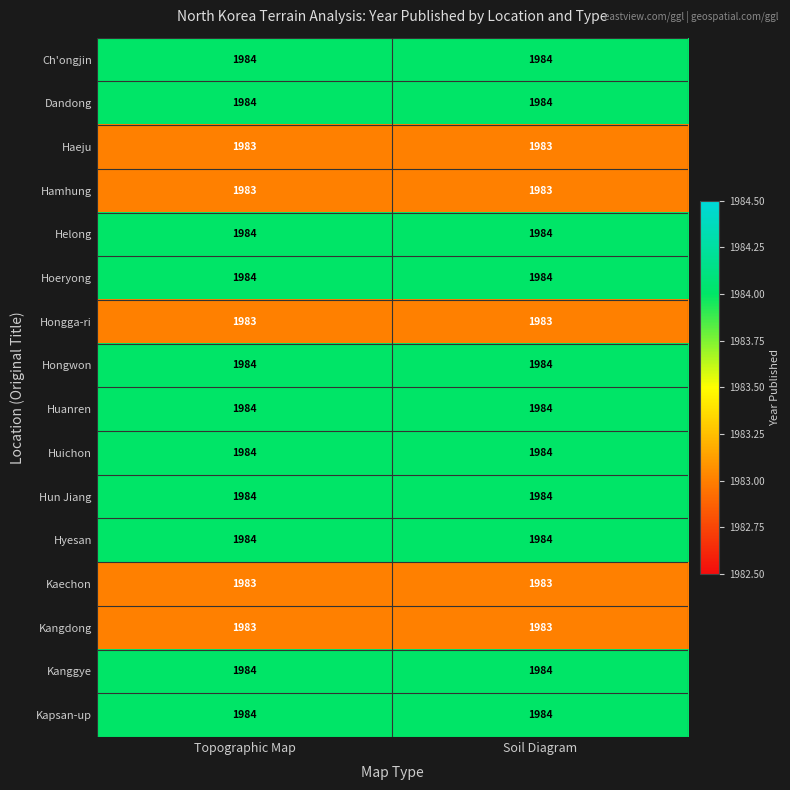

True or false: Hongwon has a value of 1984 at Soil Diagram.

True